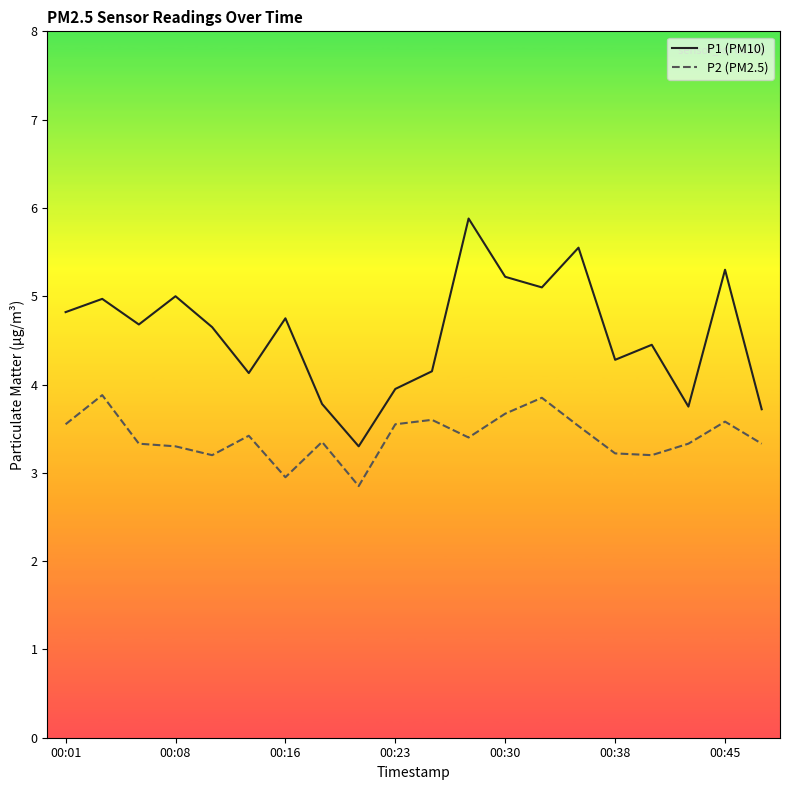

Rank the series by their maximum value, from highest to lowest.

P1 (PM10), P2 (PM2.5)